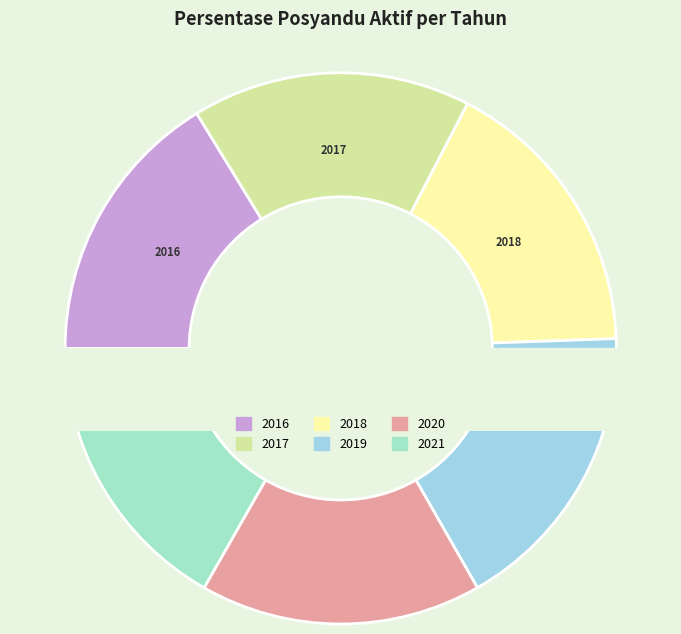

Do 2019 and 2016 together represent more than half of the pie?

No